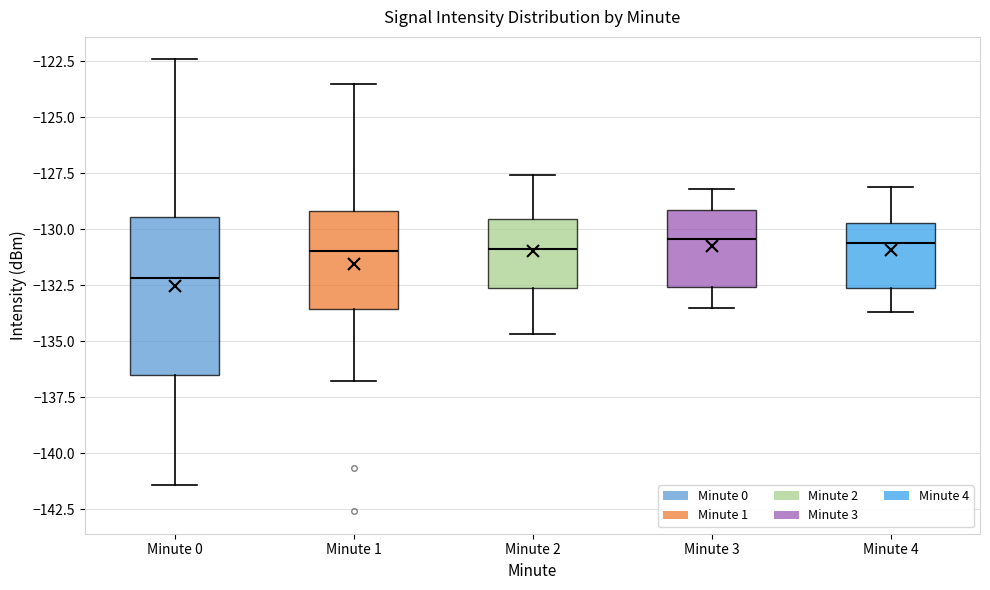

Reading left to right, transcribe this box plot: for each box, give where its median line is, the range the box spans, and where its two whiskers end, as read against the y-axis. The values are not printed on the chart, so give them approximately, as read against the axis.

Minute 0: median -132.0, box -136.5 to -129.5, whiskers -141.5 to -122.5
Minute 1: median -131.0, box -133.5 to -129.0, whiskers -137.0 to -123.5
Minute 2: median -131.0, box -132.5 to -129.5, whiskers -134.5 to -127.5
Minute 3: median -130.5, box -132.5 to -129.0, whiskers -133.5 to -128.0
Minute 4: median -130.5, box -132.5 to -129.5, whiskers -133.5 to -128.0